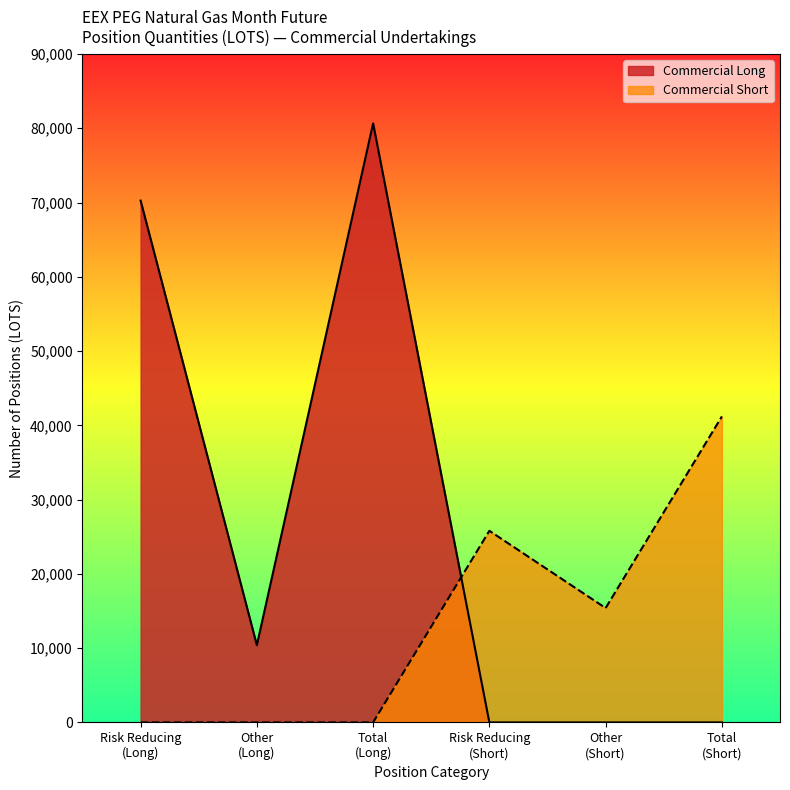

What are all the series names shown in the legend?

Commercial Long, Commercial Short